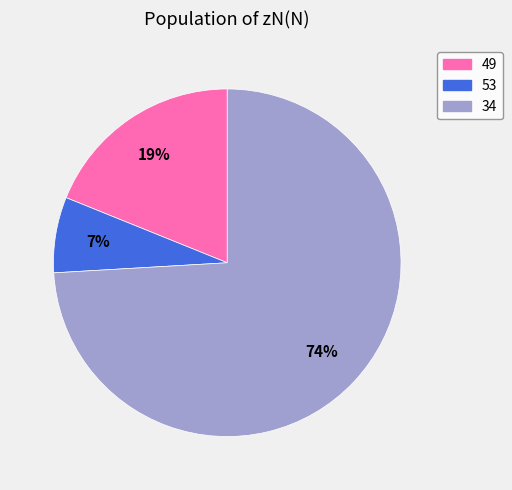

Is the sum of 53 and 34 greater than half?

Yes